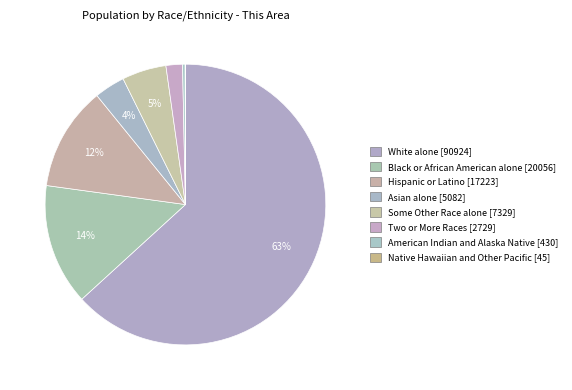

To the nearest percent, what percentage of the pie is Black or African American alone?

14%